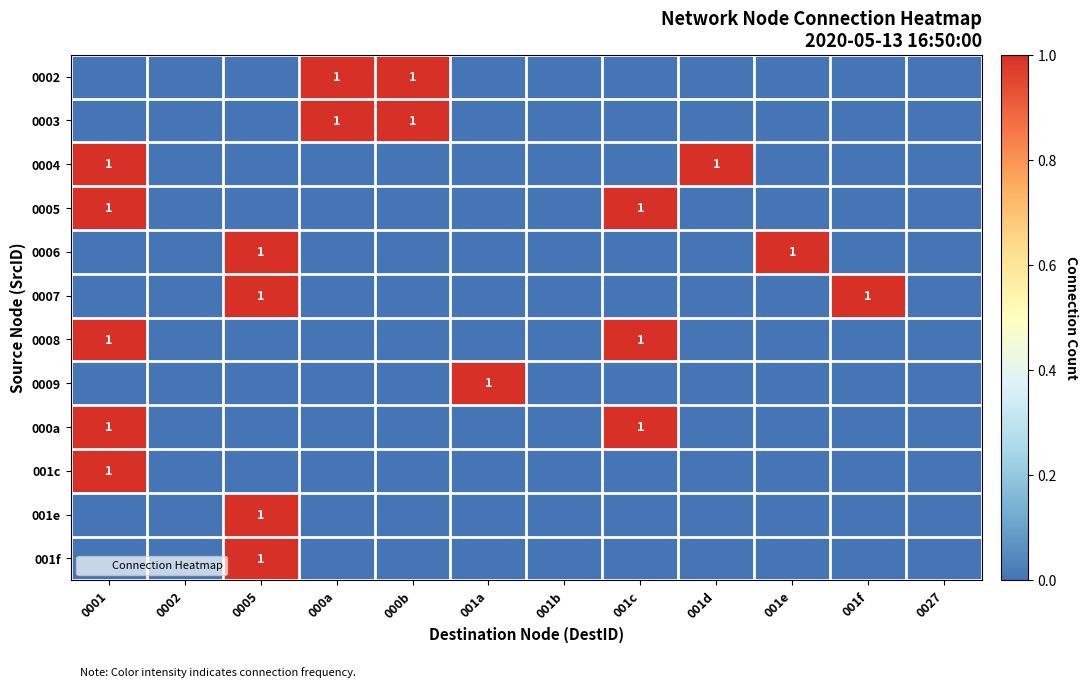

True or false: 0003 has a value of 1 at 001f.

False